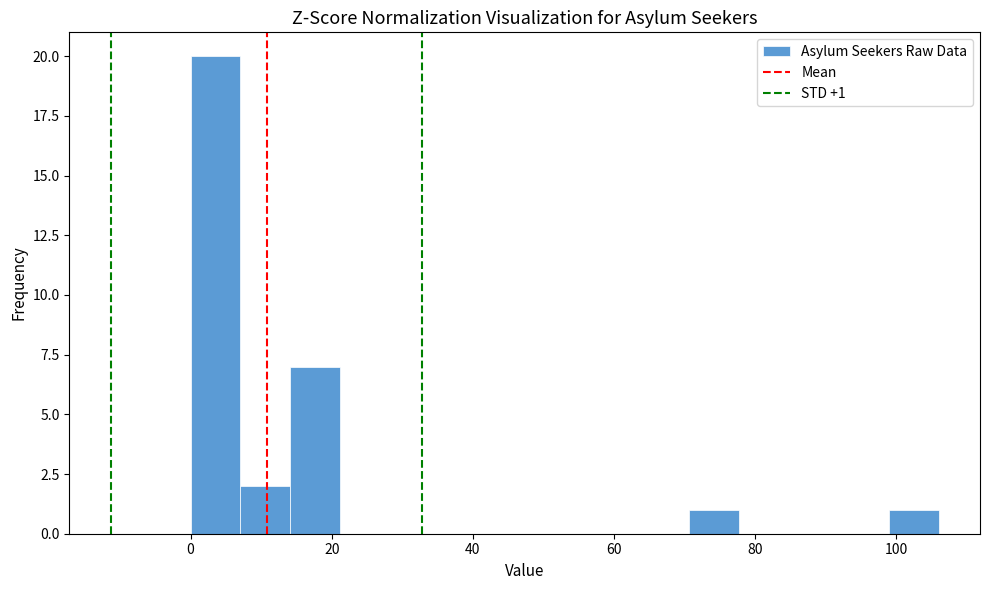

Around what value on the x-axis is the tallest bar? Give the approximate position of its centre, as read against the axis.

4